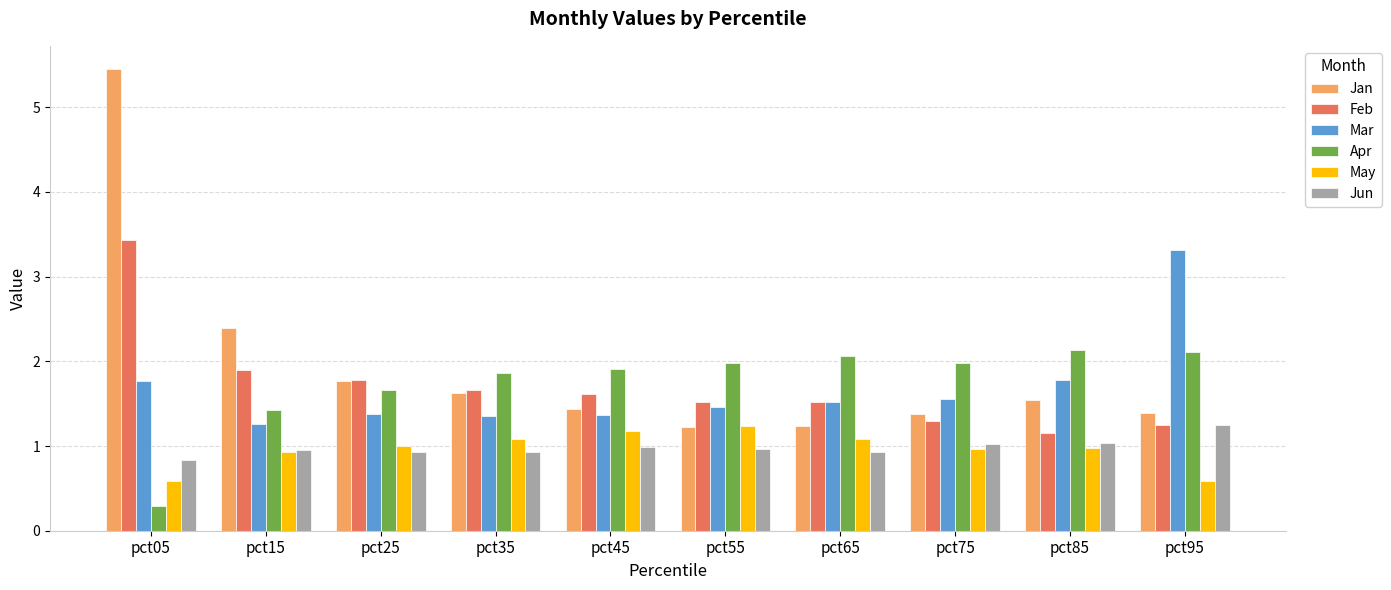

Which series has the largest total across all categories?

Jan